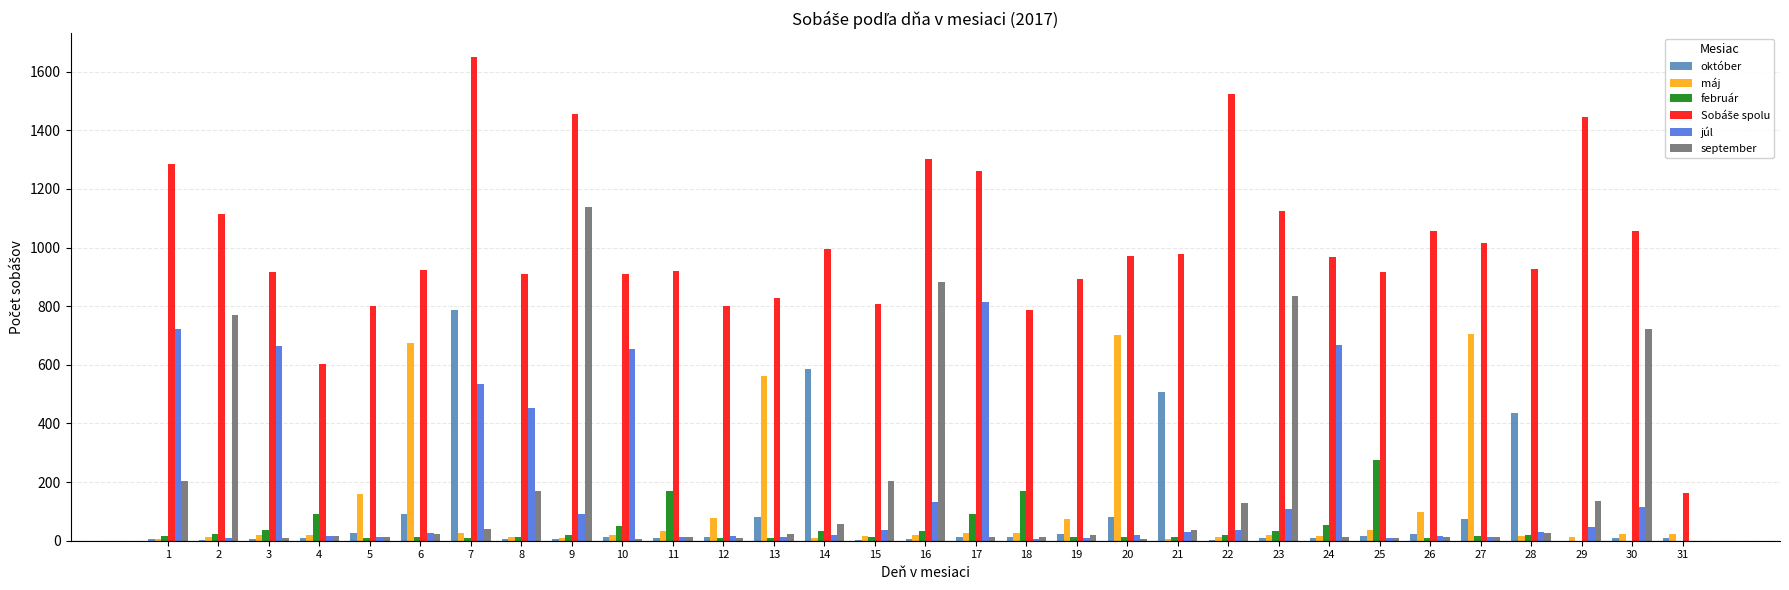

What is the maximum value shown in the chart?

1649